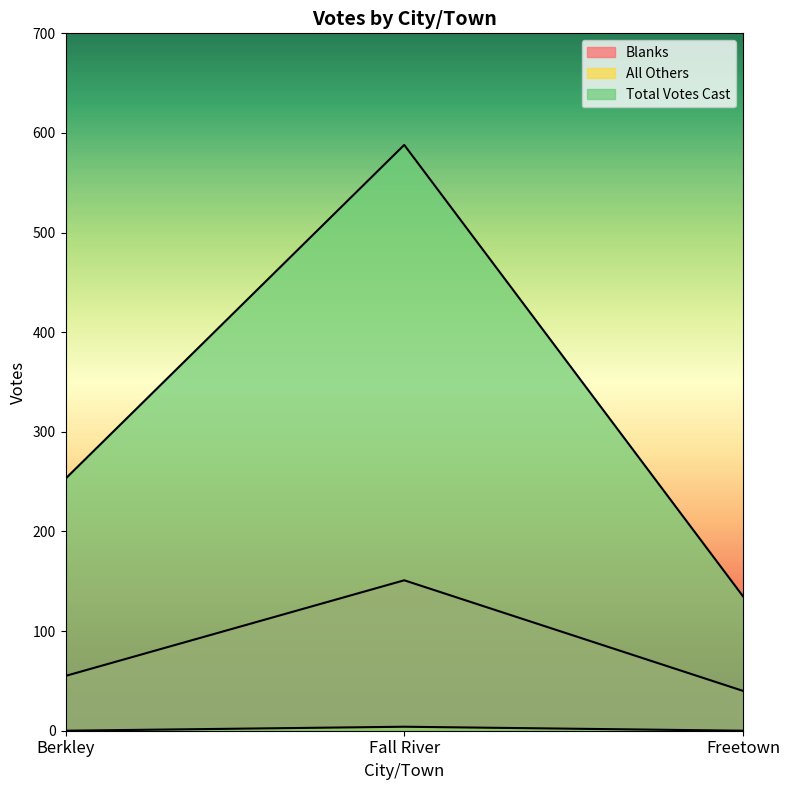

Which series has the largest total across all categories?

Total Votes Cast